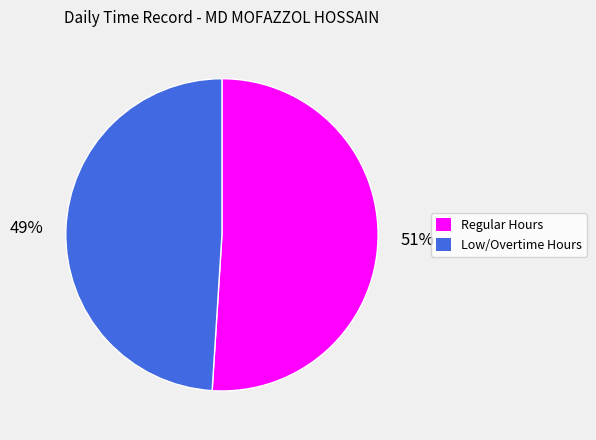

To the nearest percent, what is the difference between the largest and smallest slice percentages?

2%